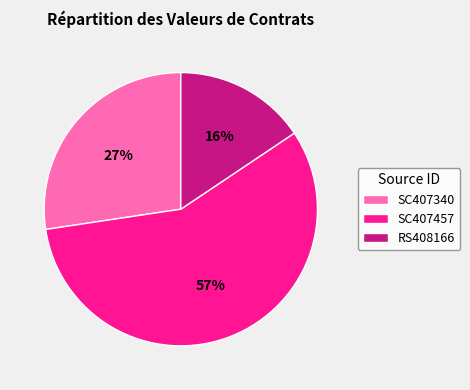

Which slice is the smallest?

RS408166